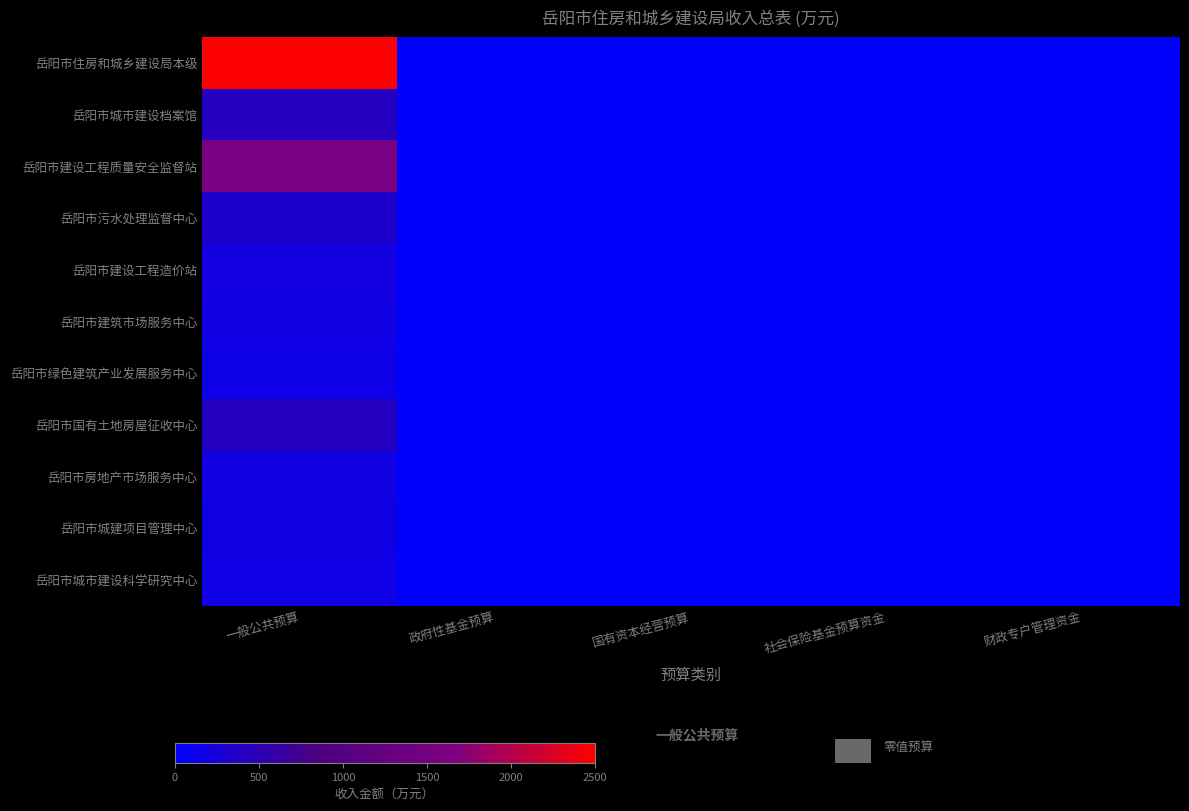

Reading left to right, transcribe all the data shown in this chart.

岳阳市住房和城乡建设局本级: 一般公共预算=2480.5	政府性基金预算=0.0	国有资本经营预算=0.0	社会保险基金预算资金=0.0	财政专户管理资金=0.0
岳阳市城市建设档案馆: 一般公共预算=416.0	政府性基金预算=0.0	国有资本经营预算=0.0	社会保险基金预算资金=0.0	财政专户管理资金=0.0
岳阳市建设工程质量安全监督站: 一般公共预算=1560.0	政府性基金预算=0.0	国有资本经营预算=0.0	社会保险基金预算资金=0.0	财政专户管理资金=0.0
岳阳市污水处理监督中心: 一般公共预算=339.8	政府性基金预算=0.0	国有资本经营预算=0.0	社会保险基金预算资金=0.0	财政专户管理资金=0.0
岳阳市建设工程造价站: 一般公共预算=206.8	政府性基金预算=0.0	国有资本经营预算=0.0	社会保险基金预算资金=0.0	财政专户管理资金=0.0
岳阳市建筑市场服务中心: 一般公共预算=194.6	政府性基金预算=0.0	国有资本经营预算=0.0	社会保险基金预算资金=0.0	财政专户管理资金=0.0
岳阳市绿色建筑产业发展服务中心: 一般公共预算=150.7	政府性基金预算=0.0	国有资本经营预算=0.0	社会保险基金预算资金=0.0	财政专户管理资金=0.0
岳阳市国有土地房屋征收中心: 一般公共预算=423.3	政府性基金预算=0.0	国有资本经营预算=0.0	社会保险基金预算资金=0.0	财政专户管理资金=0.0
岳阳市房地产市场服务中心: 一般公共预算=204.5	政府性基金预算=0.0	国有资本经营预算=0.0	社会保险基金预算资金=0.0	财政专户管理资金=0.0
岳阳市城建项目管理中心: 一般公共预算=181.9	政府性基金预算=0.0	国有资本经营预算=0.0	社会保险基金预算资金=0.0	财政专户管理资金=0.0
岳阳市城市建设科学研究中心: 一般公共预算=171.5	政府性基金预算=0.0	国有资本经营预算=0.0	社会保险基金预算资金=0.0	财政专户管理资金=0.0